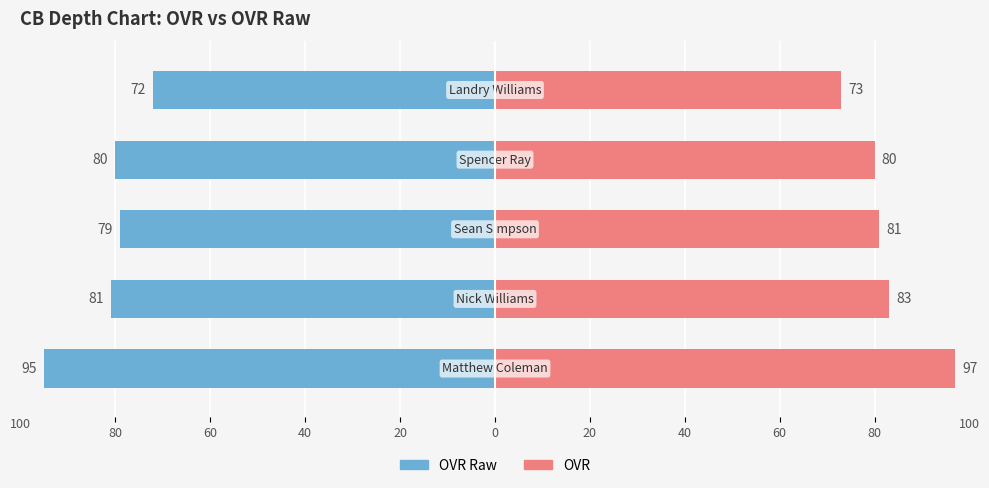

What is the difference between the maximum and minimum values in the OVR Raw series?

23